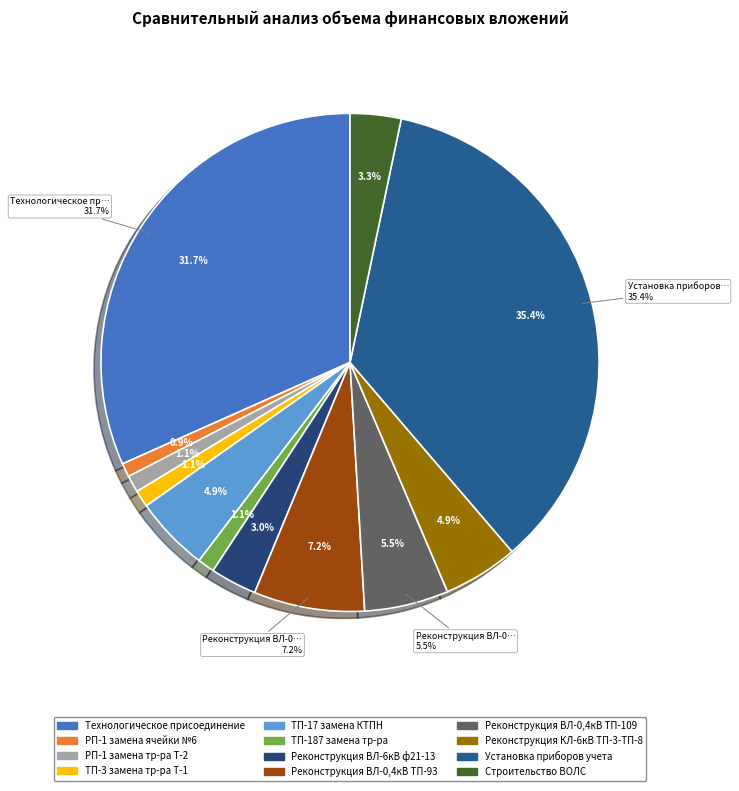

How many slices are in this pie chart?

12